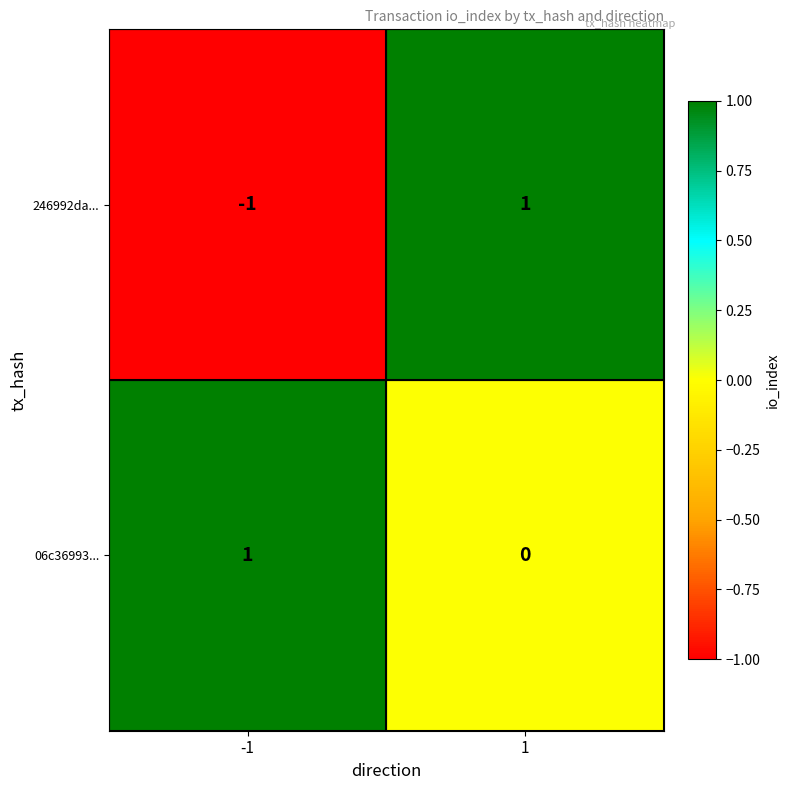

Reading left to right, what are all the values shown in this chart?

246992da...: -1=-1	1=1
06c36993...: -1=1	1=0